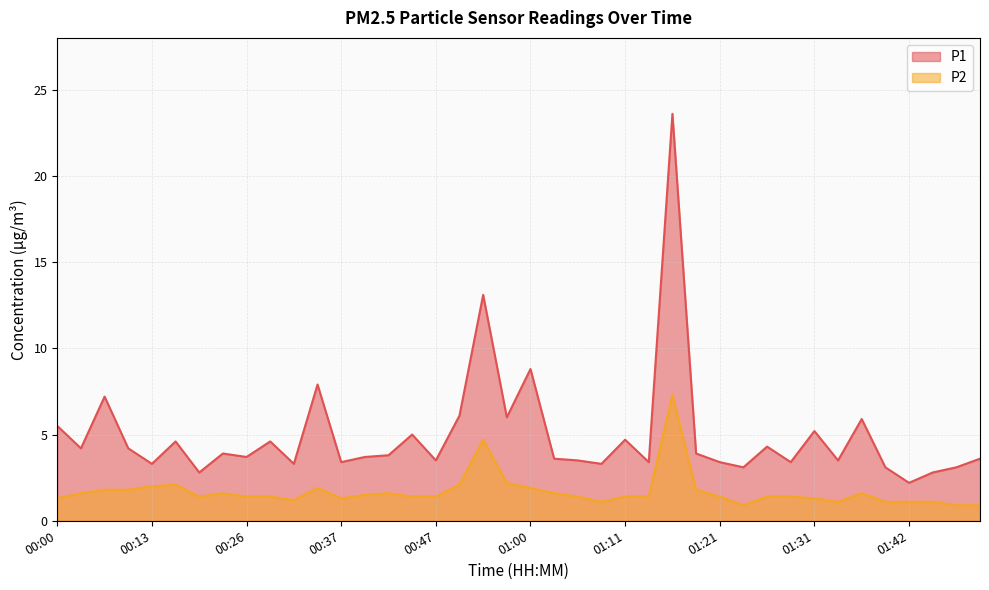

How many lines are shown in the chart?

2